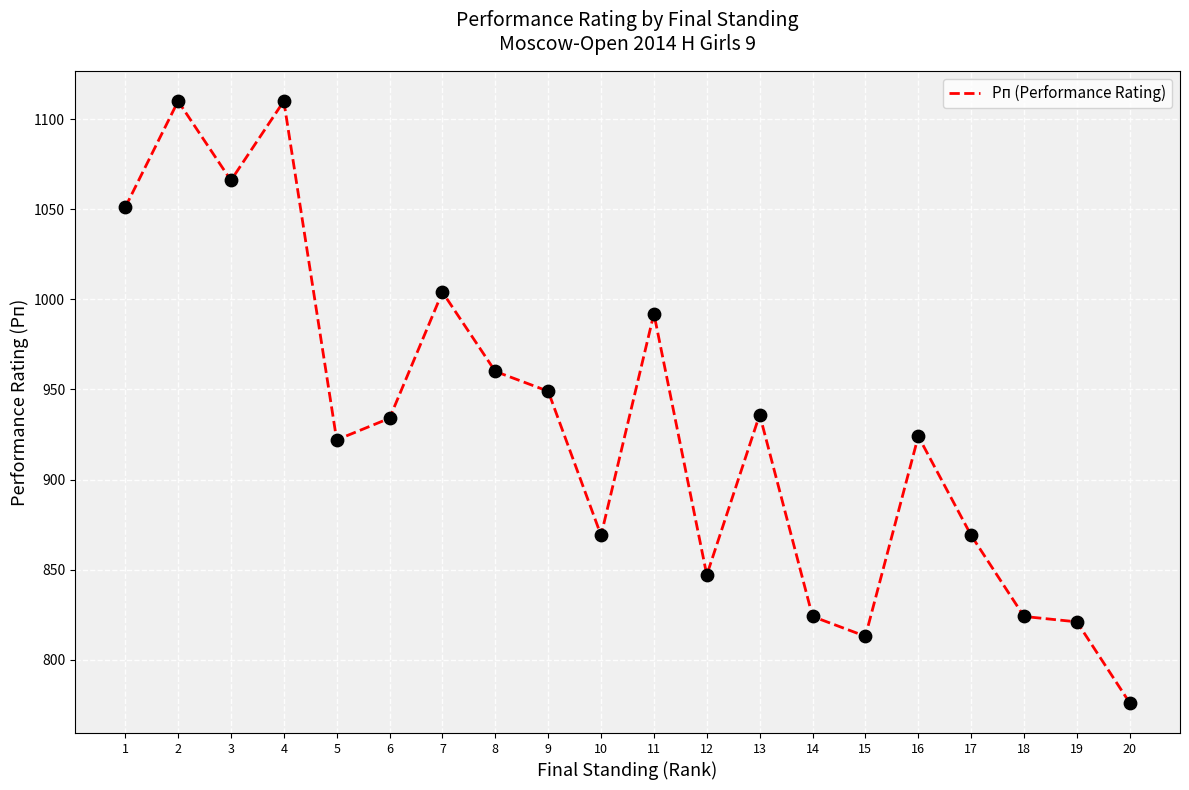

Which has a higher value, 18 or 6?

6